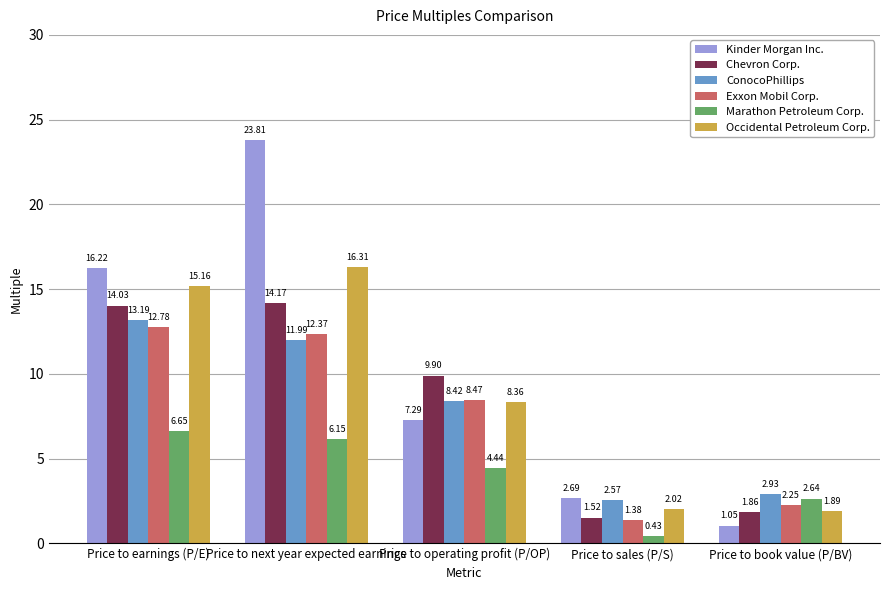

How many groups of bars are there?

5